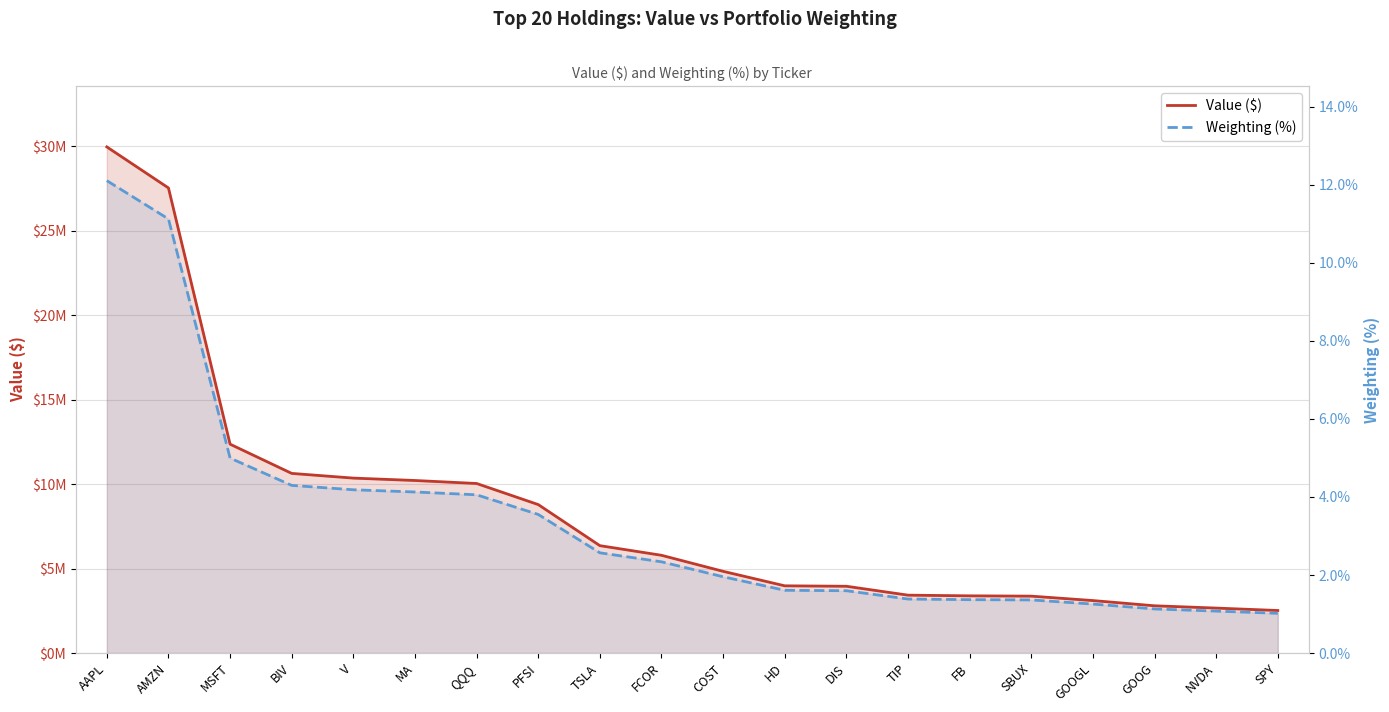

True or false: Value ($) has more than 0 interior local peaks.

False